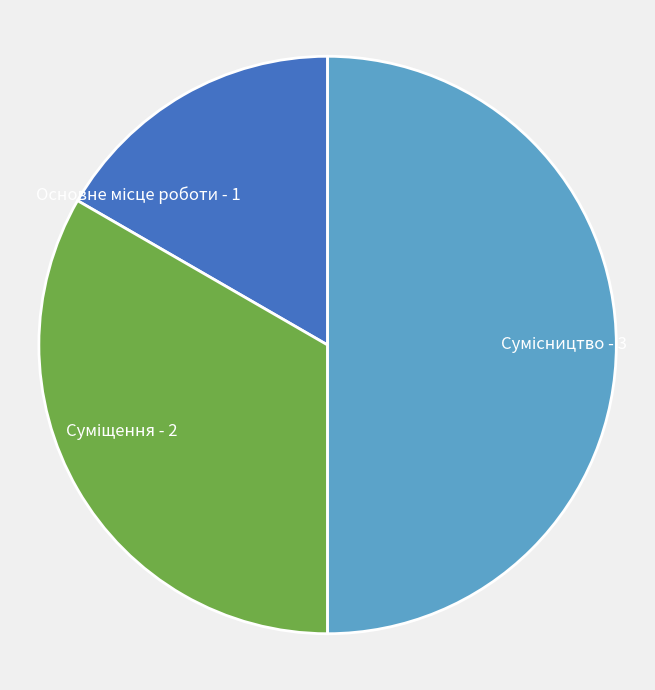

Rank the categories by value from lowest to highest.

Основне місце роботи, Суміщення, Сумісництво